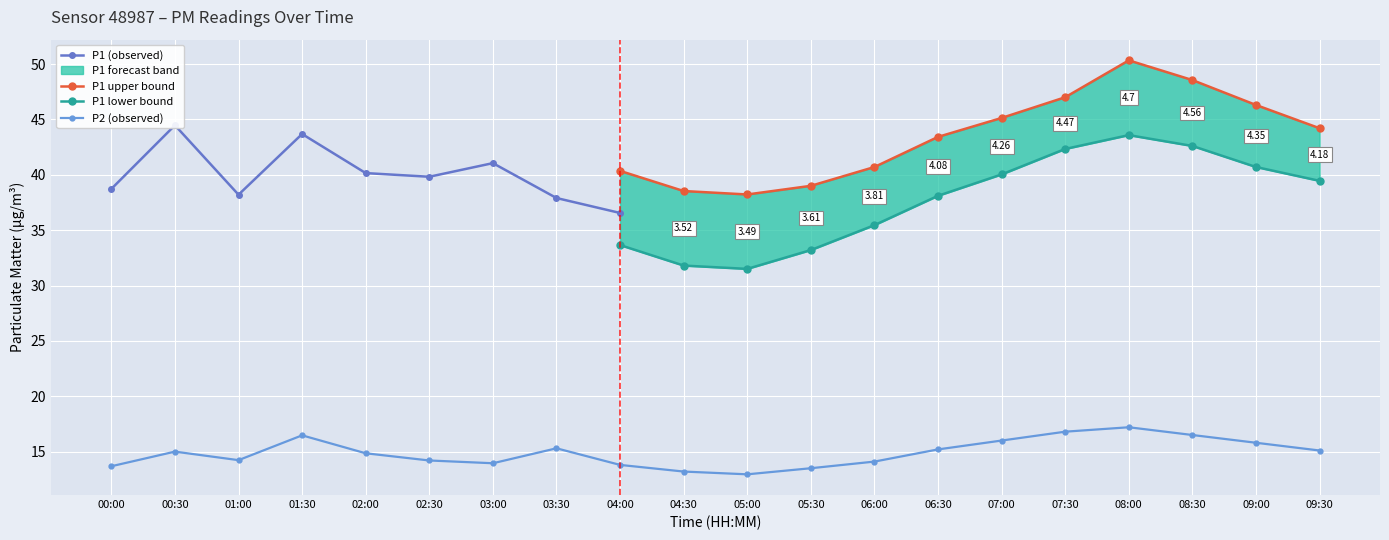

Is this an area chart (filled region under the line)?

No